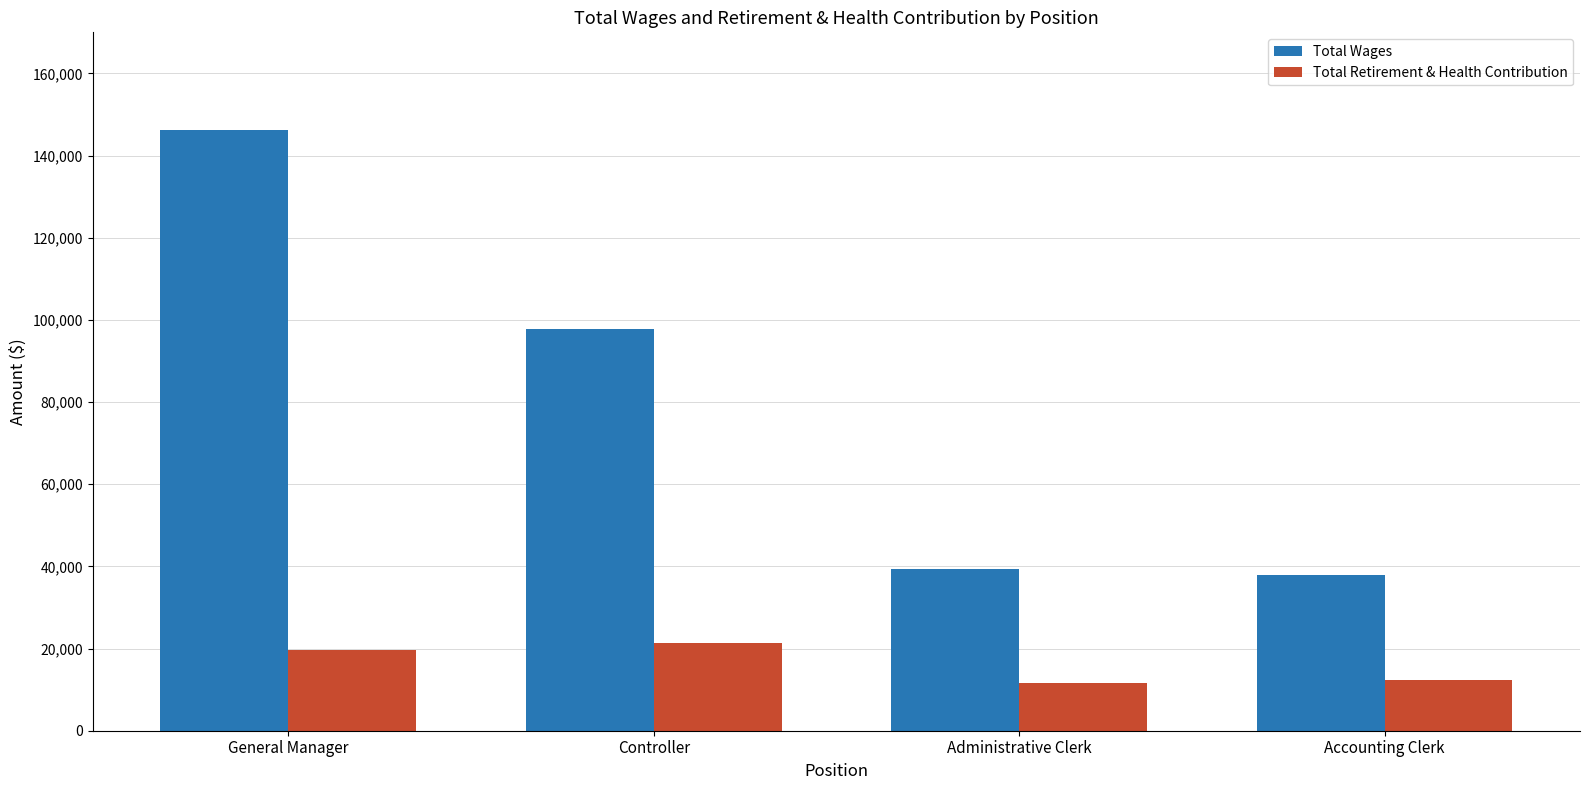

Is it true that Total Wages equals 142836 at Controller?

False